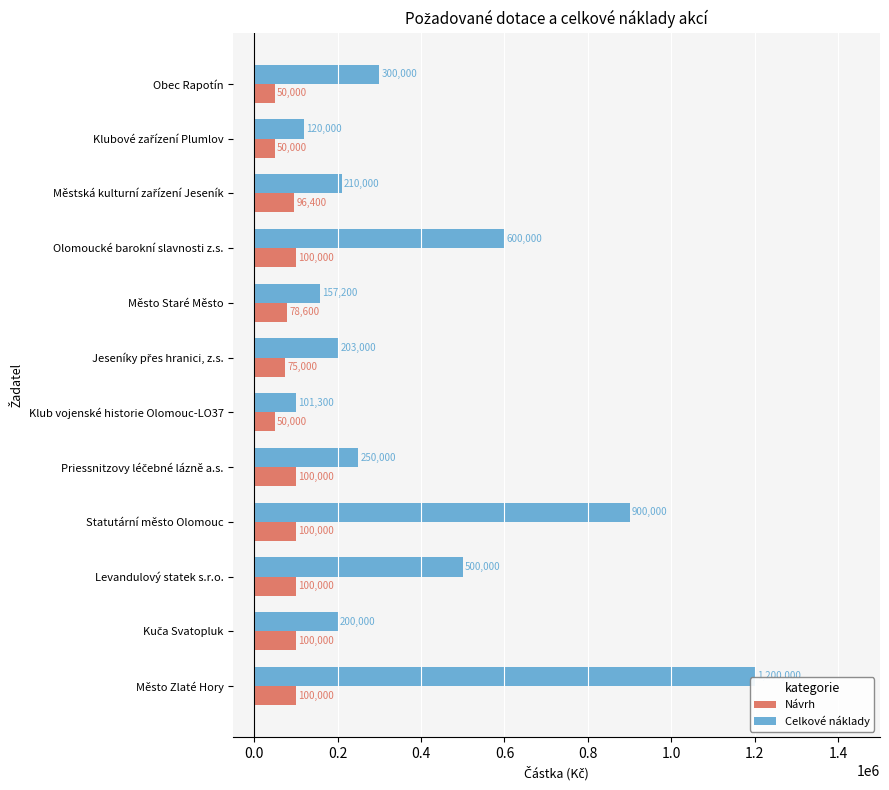

Between Město Staré Město and Olomoucké barokní slavnosti z.s., which series saw the biggest shift?

Celkové náklady